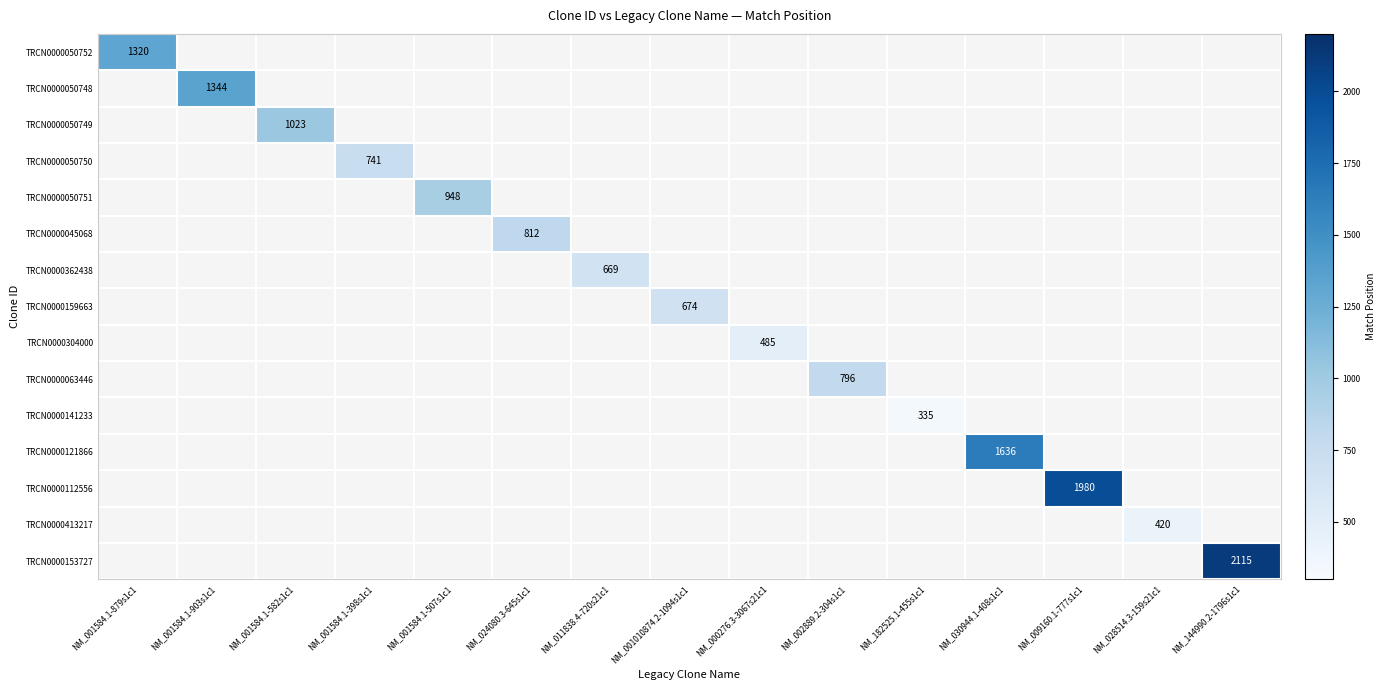

At how many categories does at least one series exceed 8?

15